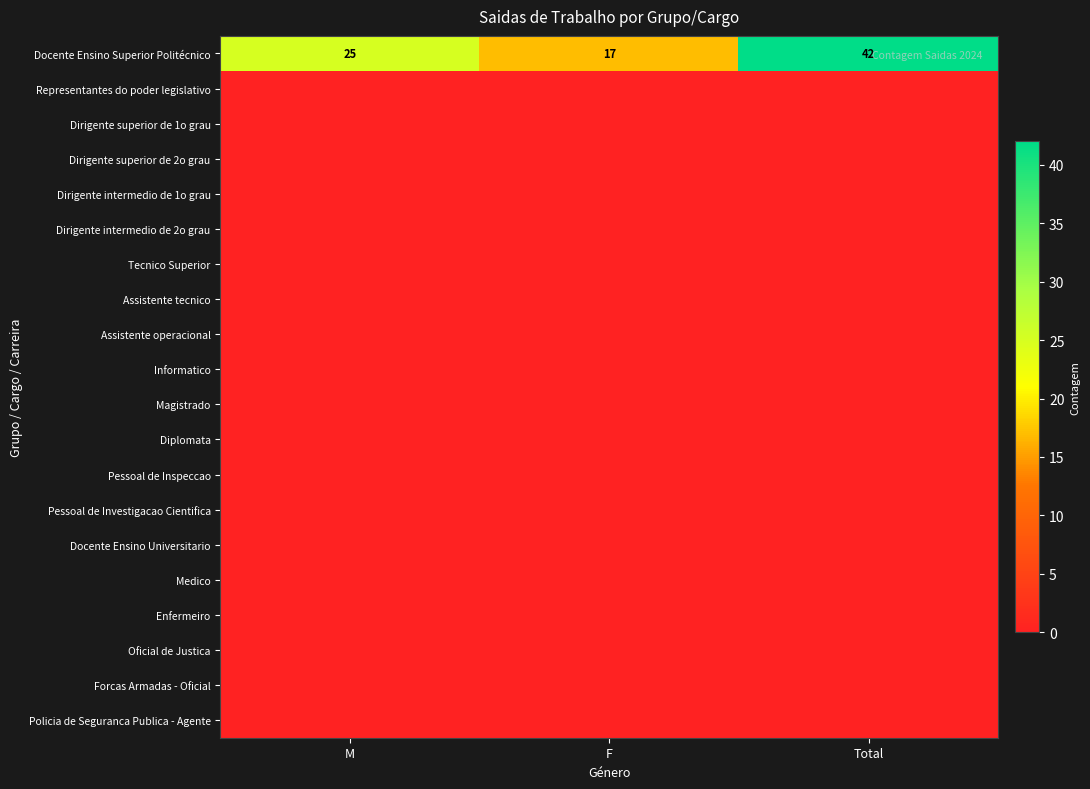

Which has a higher value, M or Total?

Total